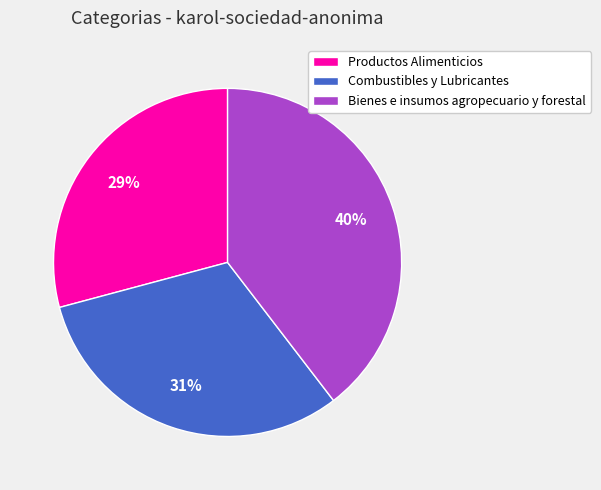

What percentage is the Combustibles y Lubricantes slice, to the nearest percent?

31%